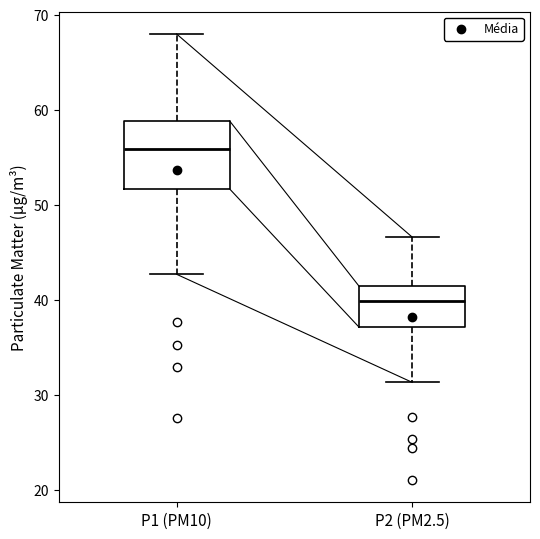

Which box's median line is the lowest?

P2 (PM2.5)